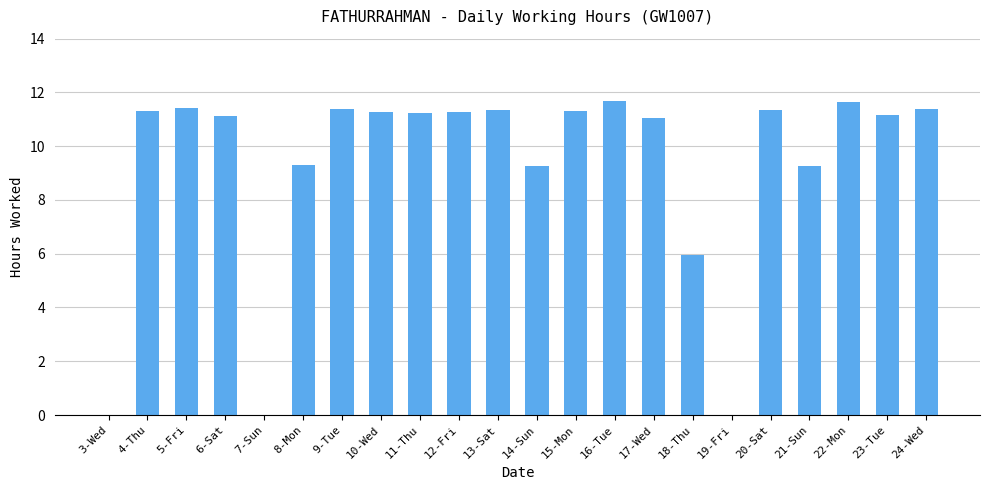

Where is the data nearest to the value 5?

18-Thu